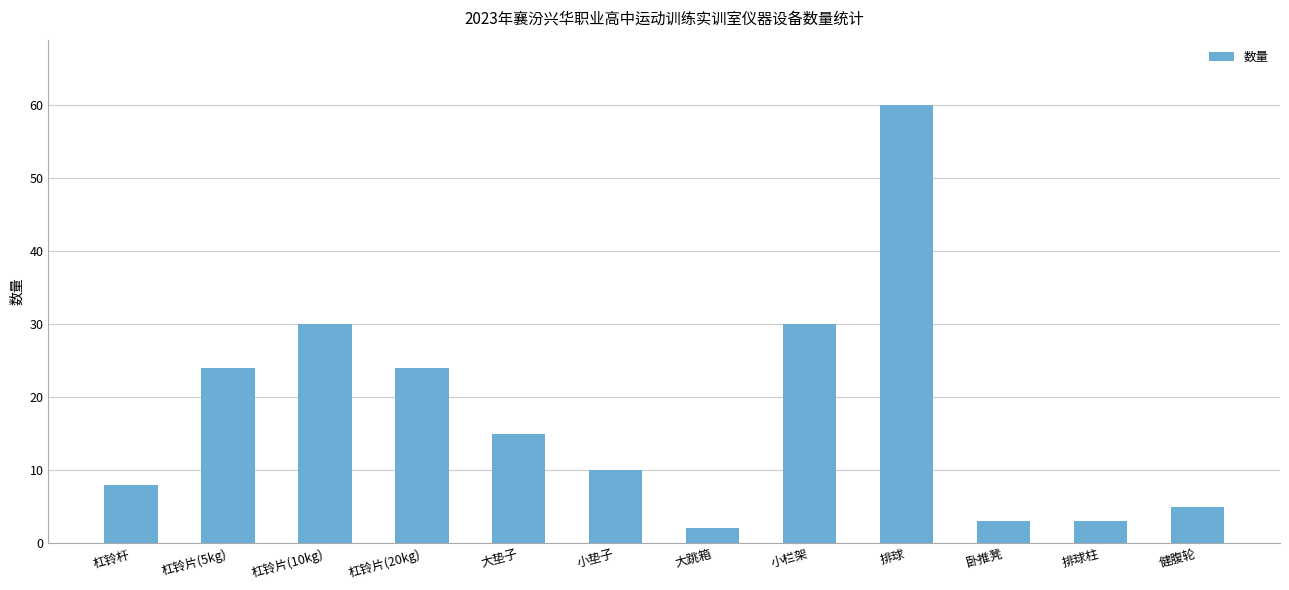

Reading right to left, transcribe all the data shown in this chart.

健腹轮=5	排球柱=3	卧推凳=3	排球=60	小栏架=30	大跳箱=2	小垫子=10	大垫子=15	杠铃片(20kg)=24	杠铃片(10kg)=30	杠铃片(5kg)=24	杠铃杆=8